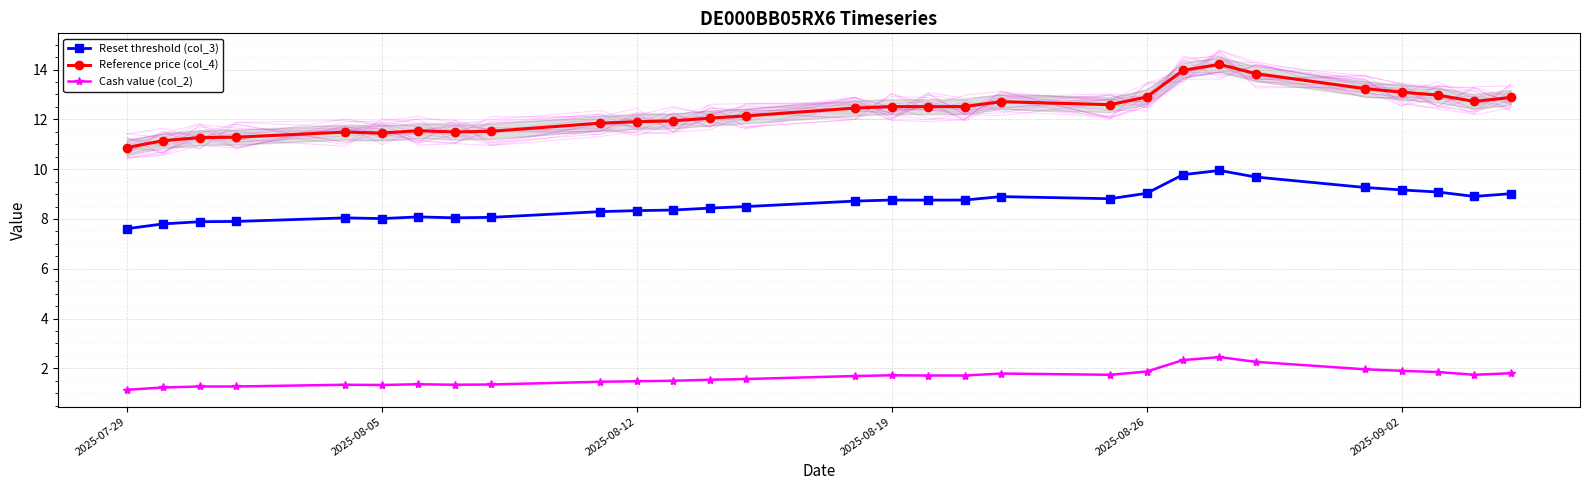

What is the highest value of the Cash value (col_2) series?

2.5